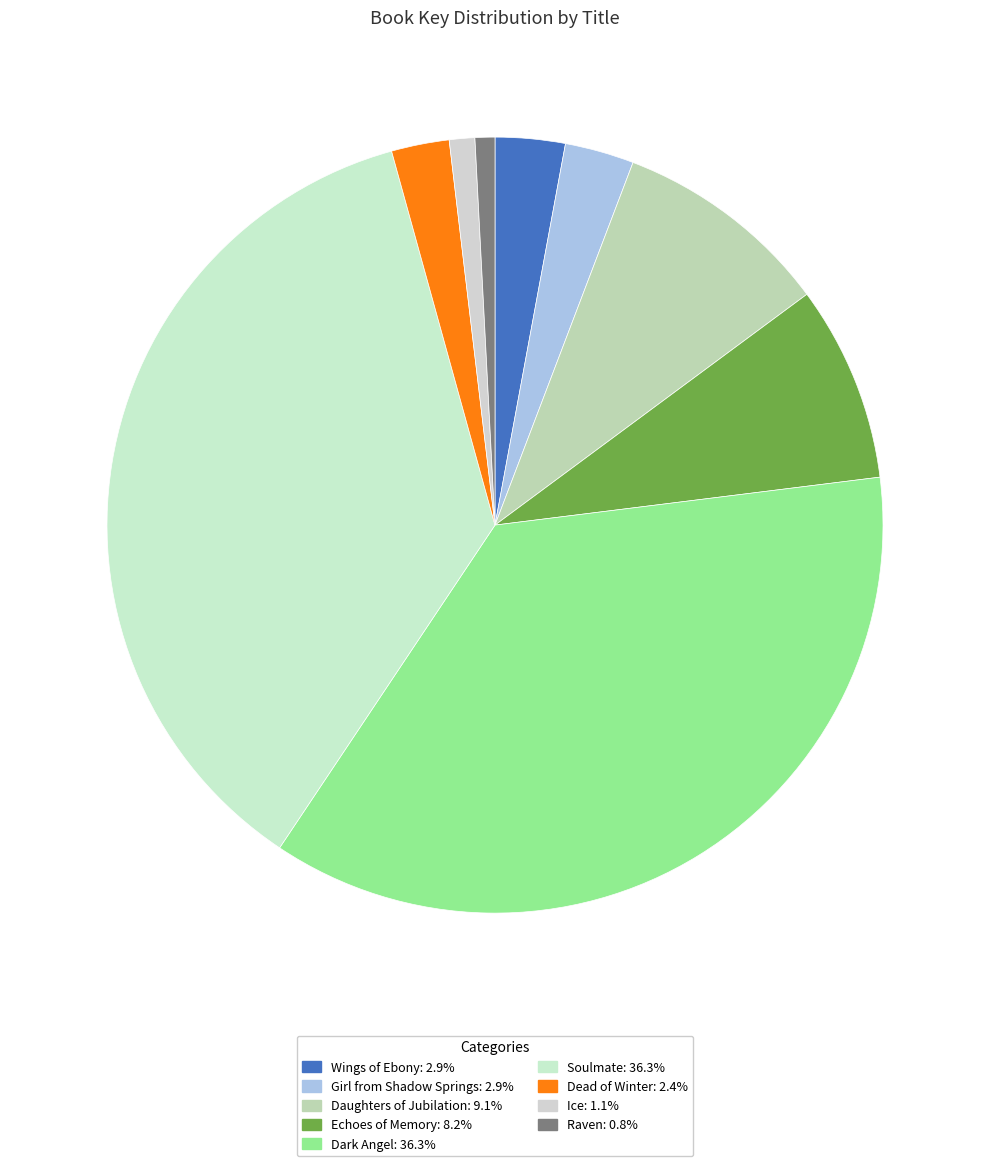

What is the smallest slice in the pie chart?

Raven